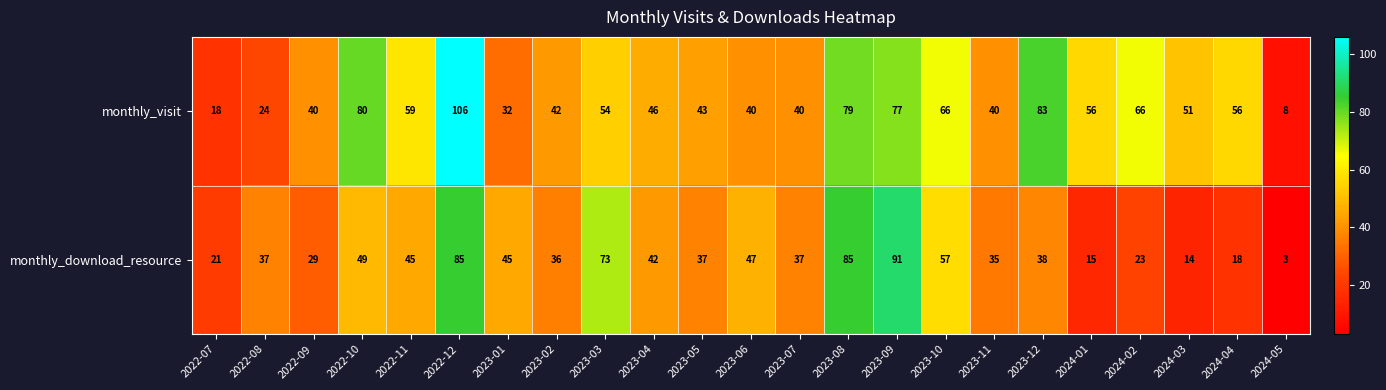

Which series has the widest spread of values?

monthly_visit